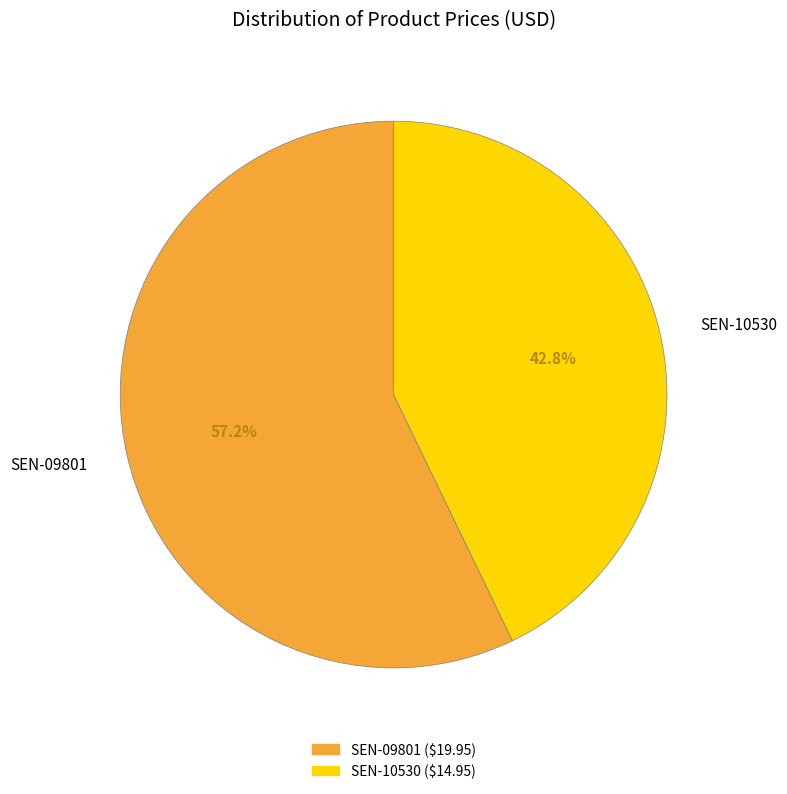

What percentage is NOT represented by SEN-10530?

57.2%